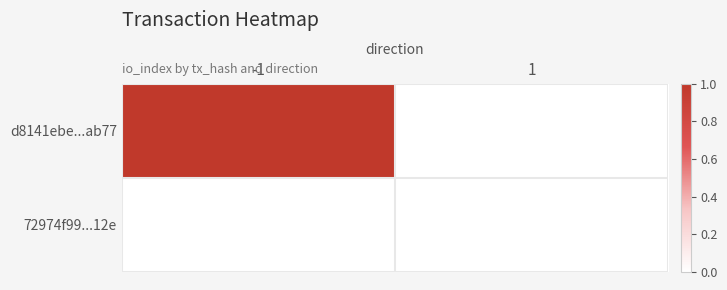

At how many categories does at least one series exceed 0?

1